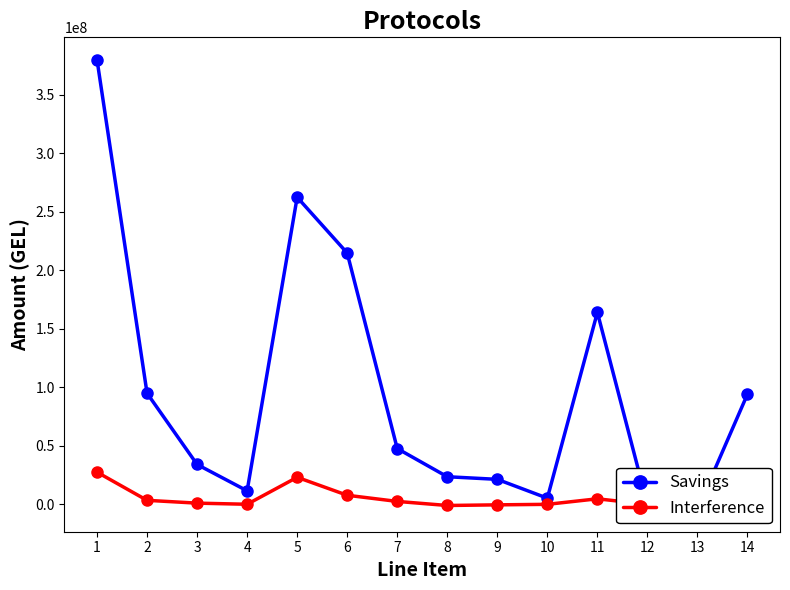

Which series has the largest total across all categories?

Savings